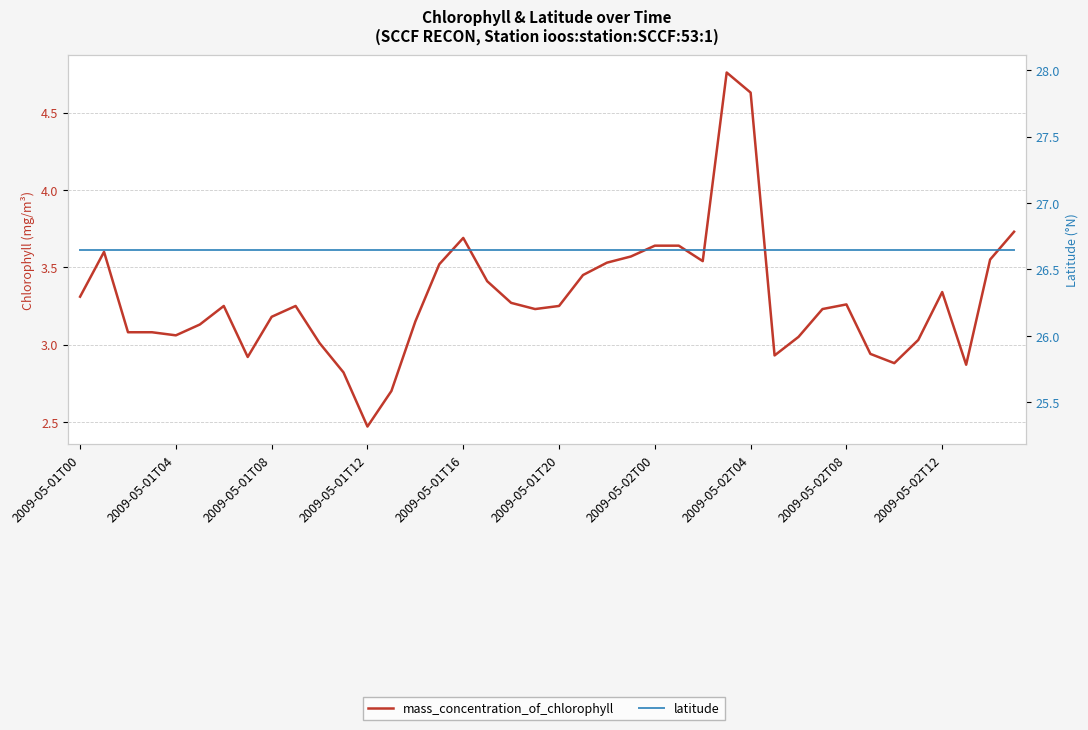

Is the value of mass_concentration_of_chlorophyll at 13 greater than the value of latitude at 2009-05-01T20?

No